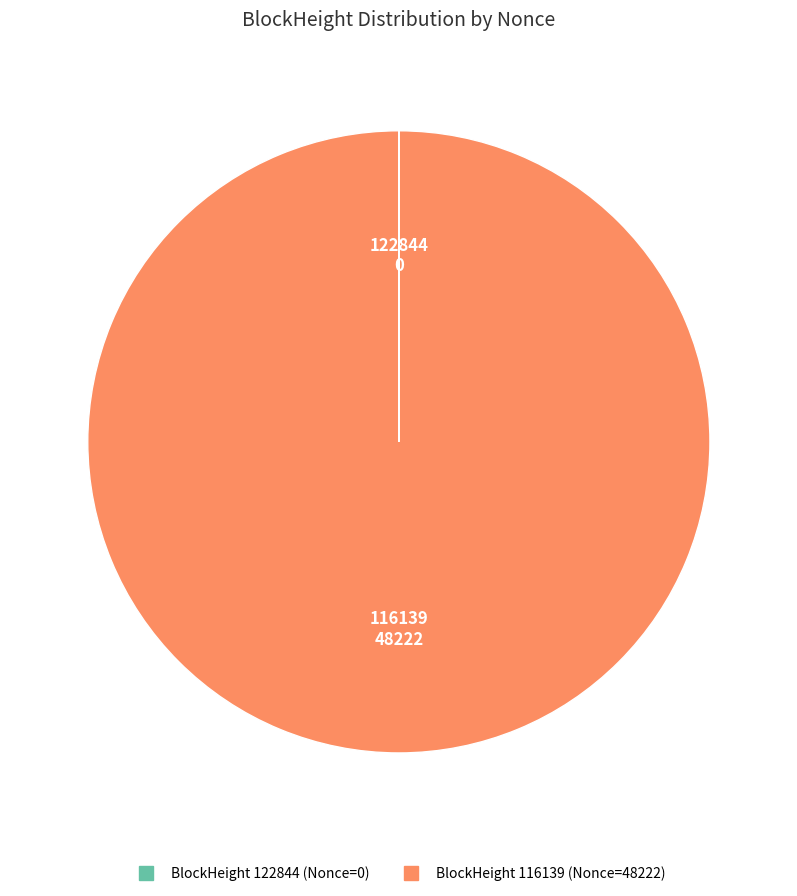

Does any single category account for the majority?

Yes